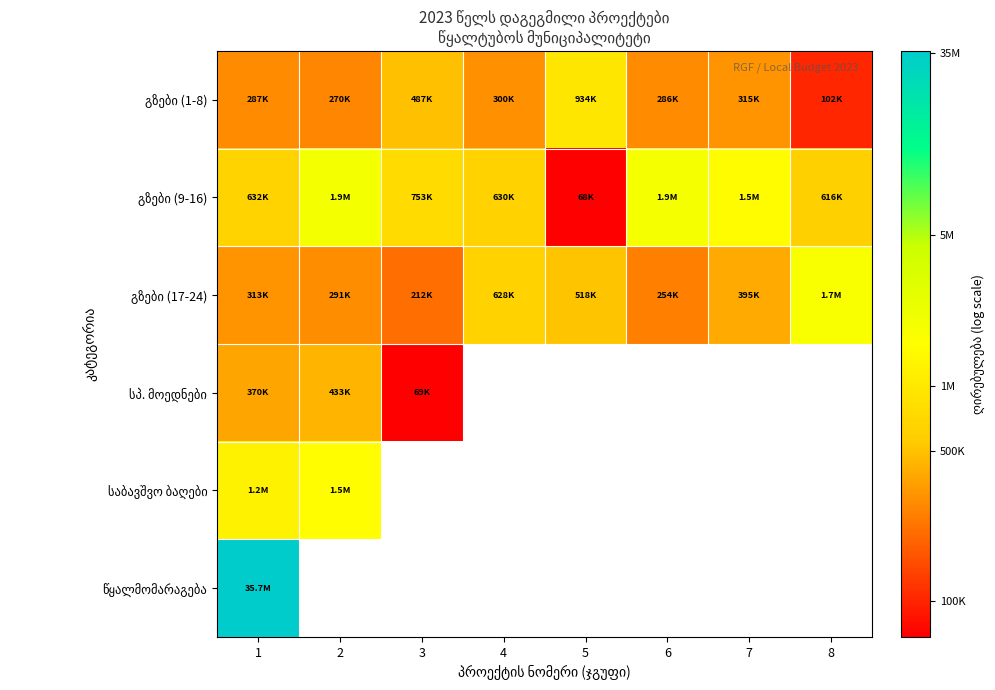

Between 2 and 5, which is larger?

5